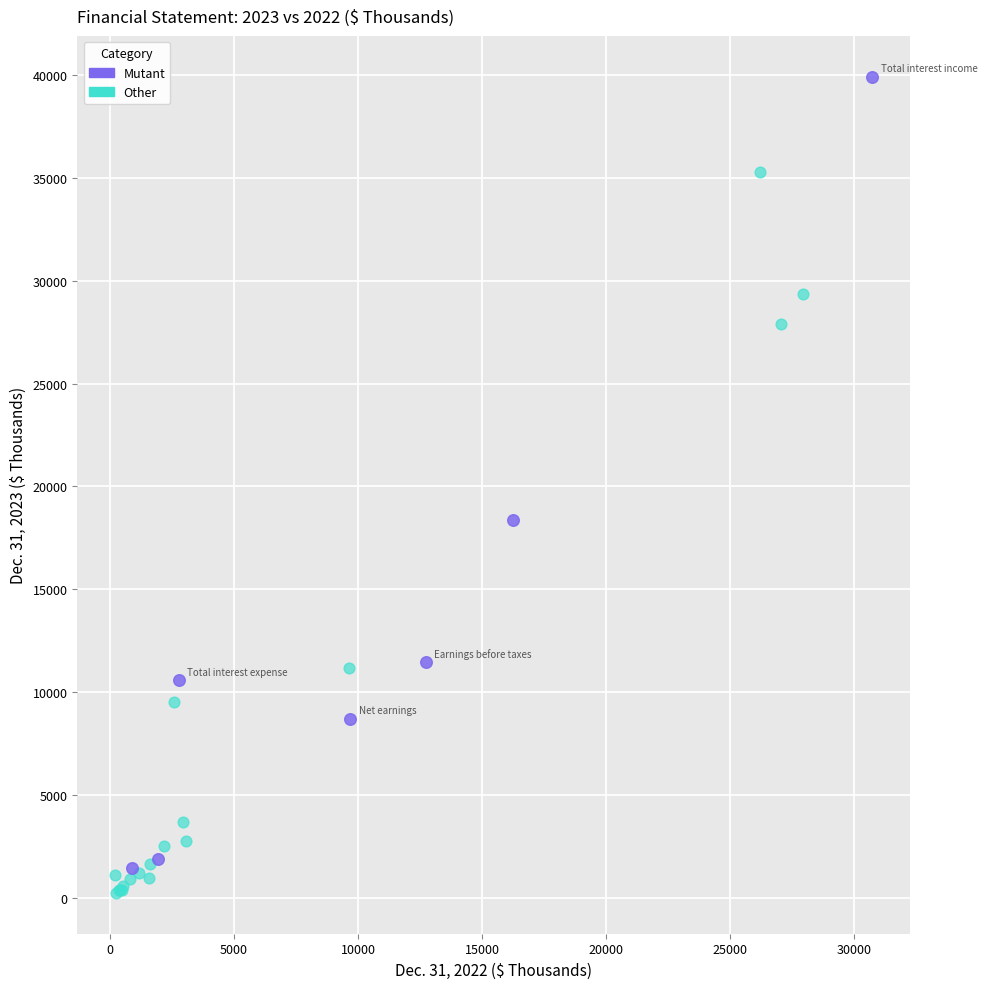

Which series has the largest Y range (max minus min)?

Mutant